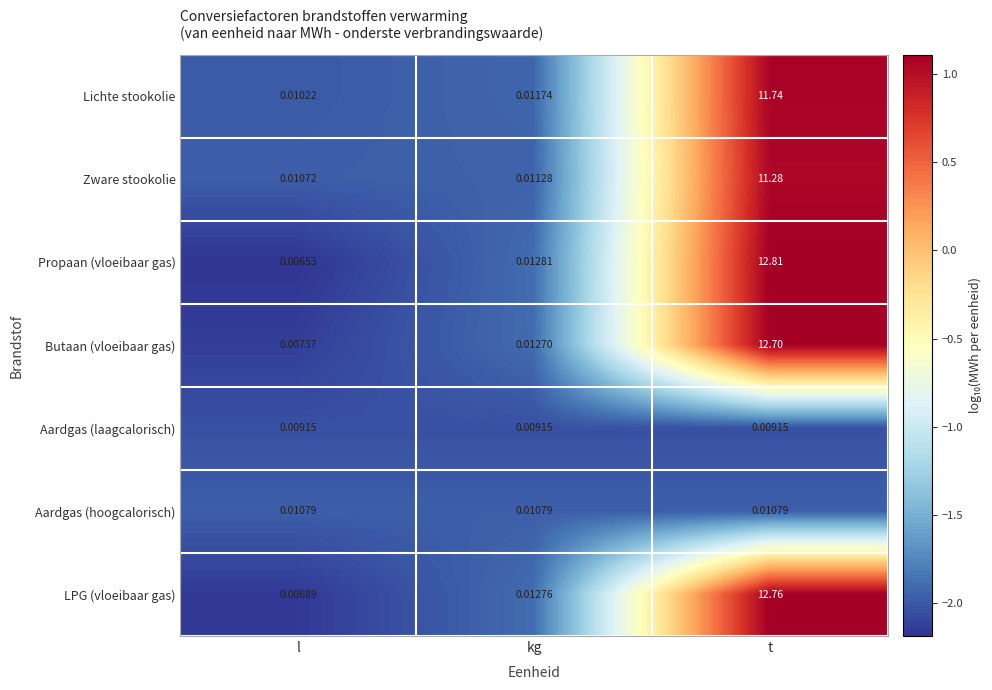

At which category is the sum across all series the highest?

t